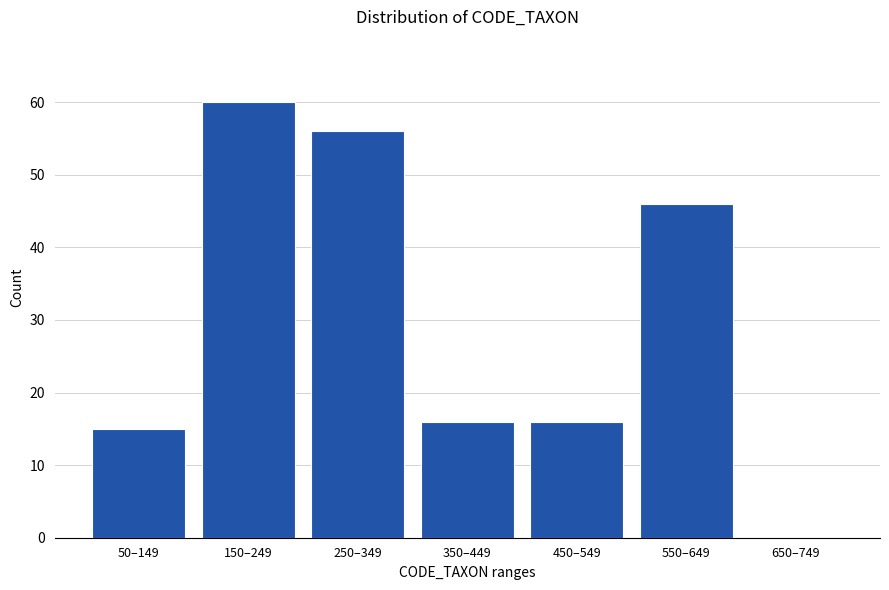

Reading left to right, extract all data points from this chart.

50–149=15	150–249=60	250–349=56	350–449=16	450–549=16	550–649=46	650–749=0